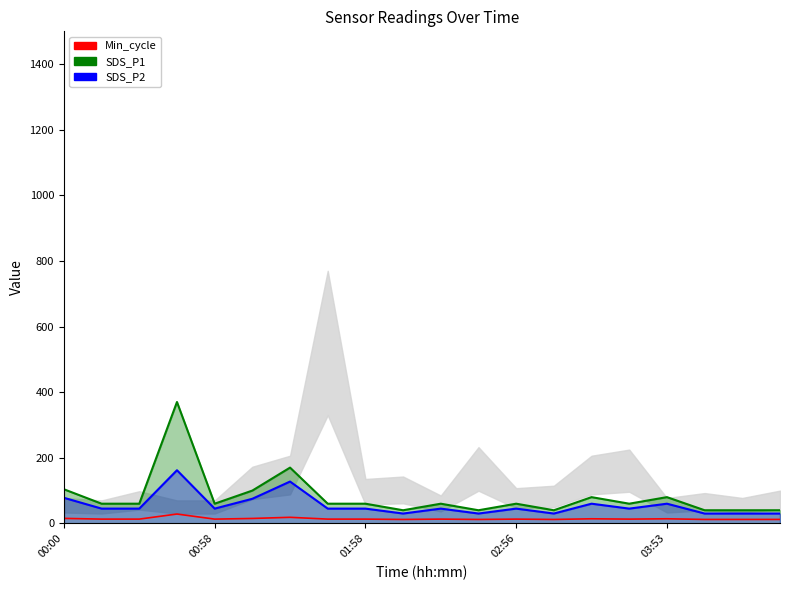

What is the difference between the highest and lowest values at 11?

28.0